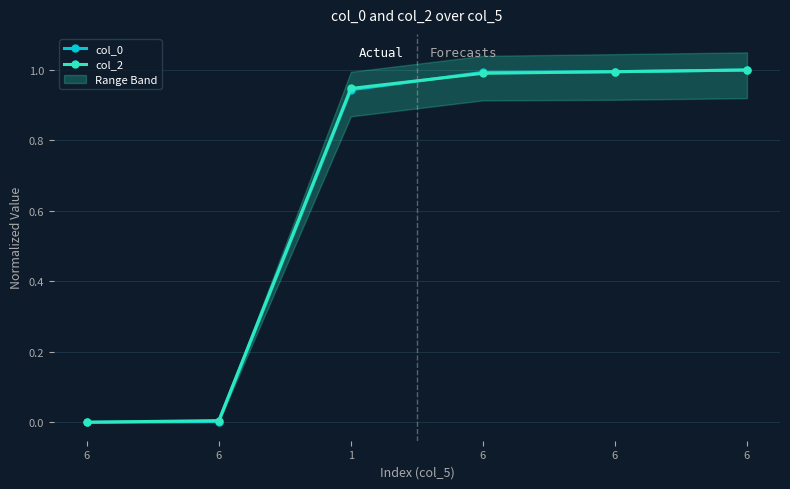

True or false: col_0 and col_2 cross at least once.

True